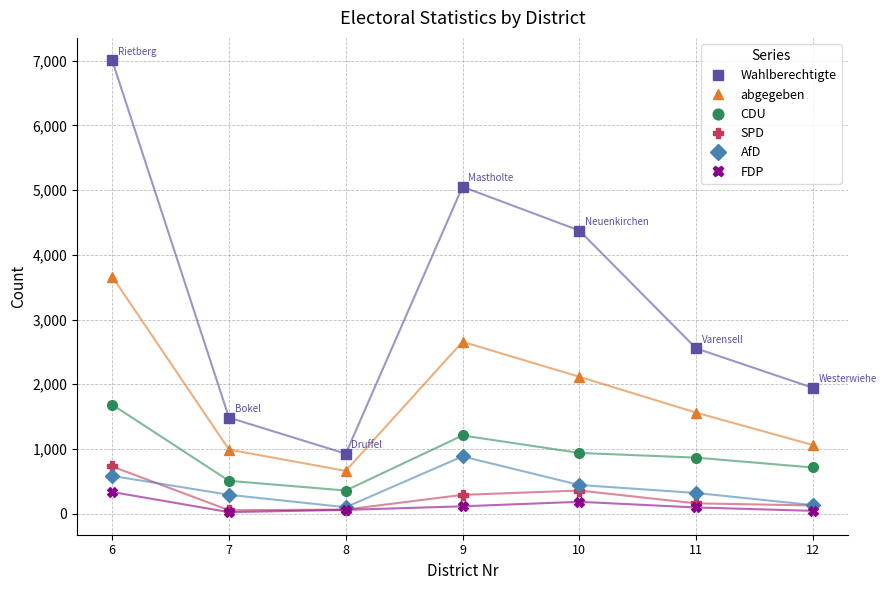

The value of CDU at 8 is 357. True or false?

True